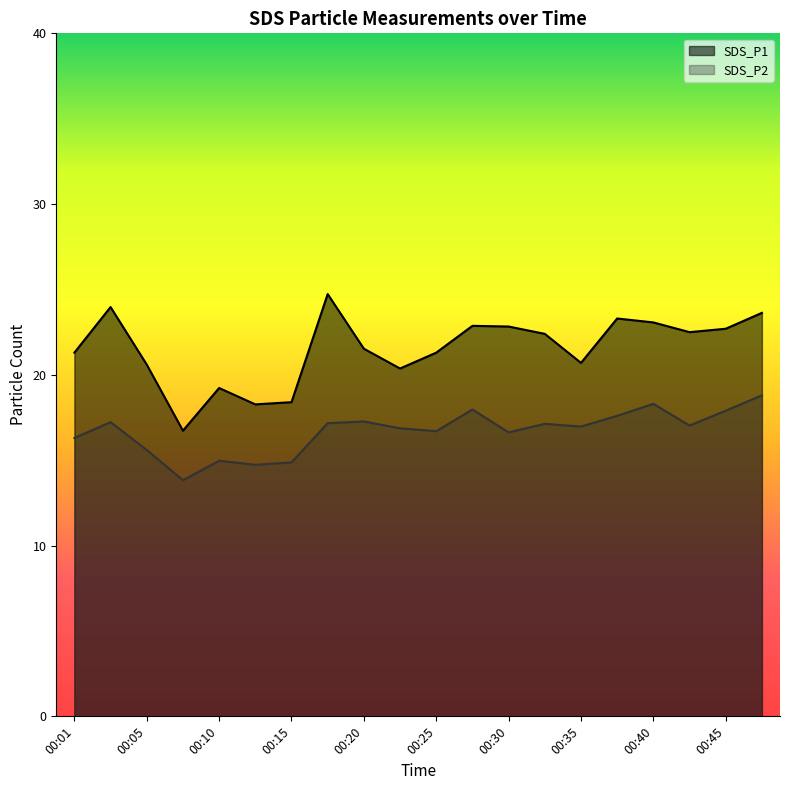

What is the difference between the highest and lowest values at 00:25?

4.6